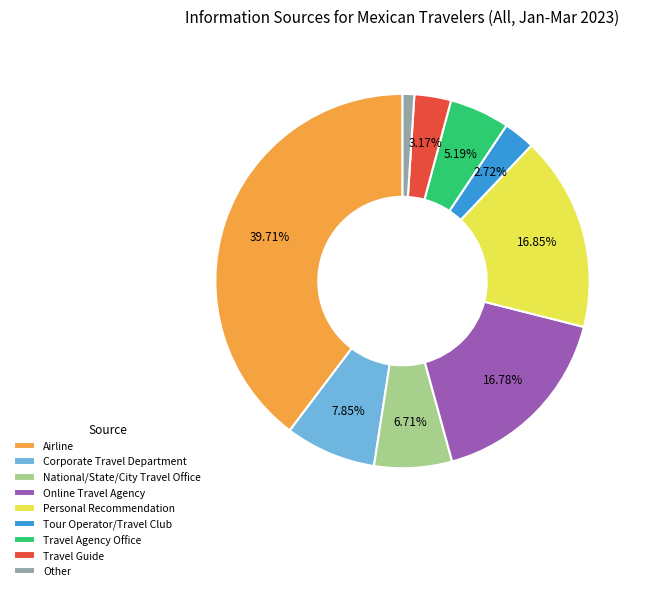

Do Travel Guide and Corporate Travel Department together represent more than half of the pie?

No